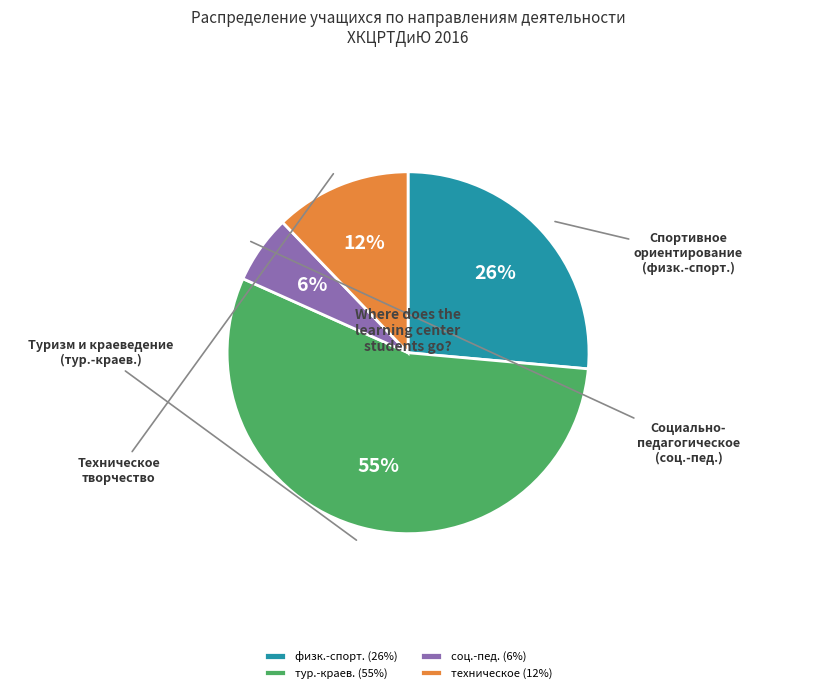

Is the sum of тур.-краев. (55%) and техническое (12%) greater than half?

Yes